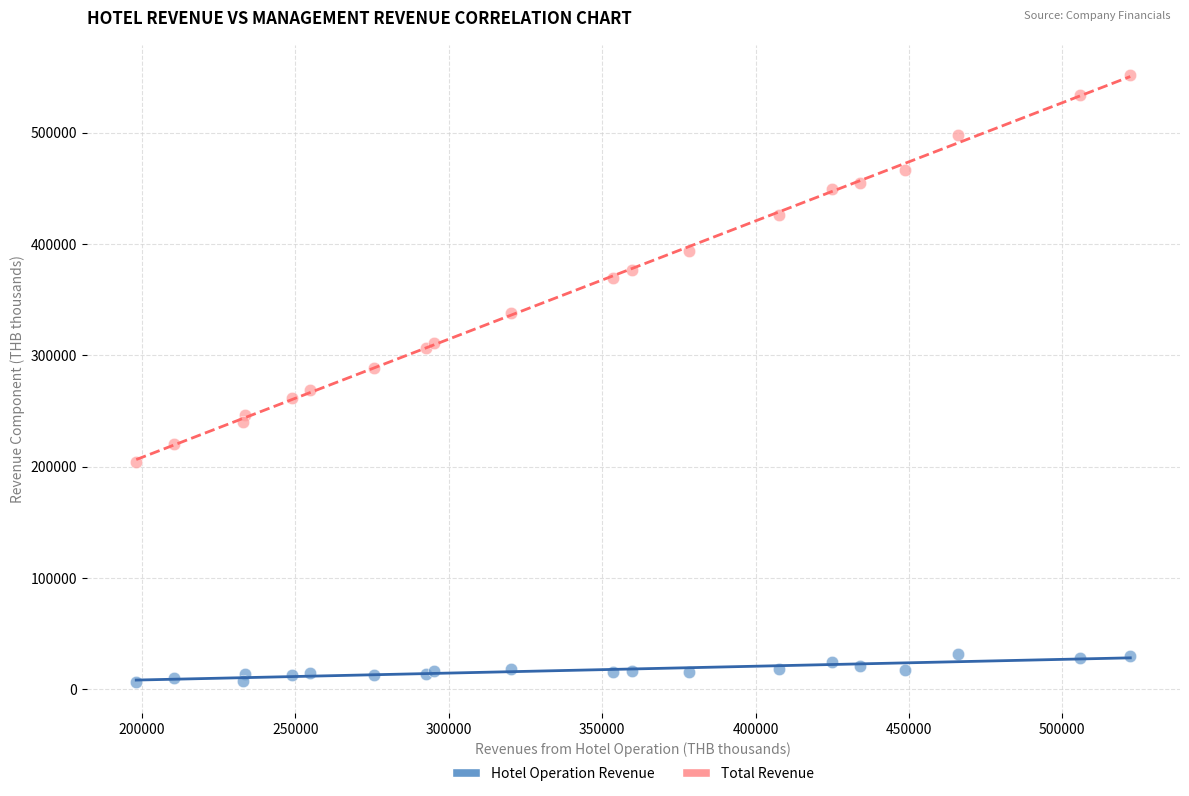

What is the X range (max minus min) for the scatter plot?

324120.1